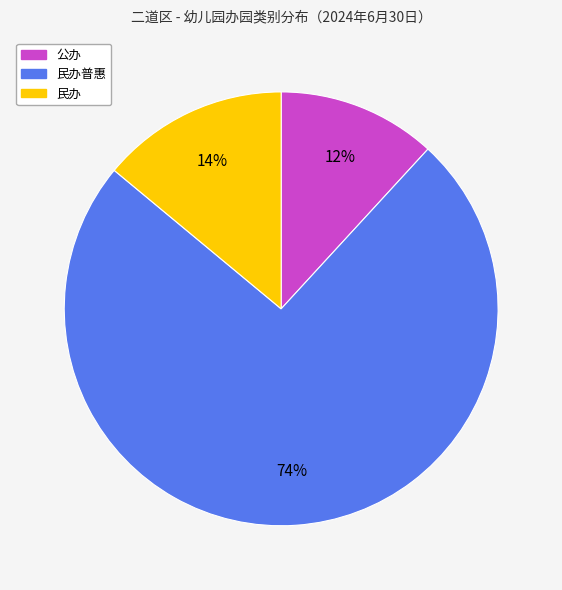

To the nearest percent, what is the difference between the largest and smallest slice percentages?

62%